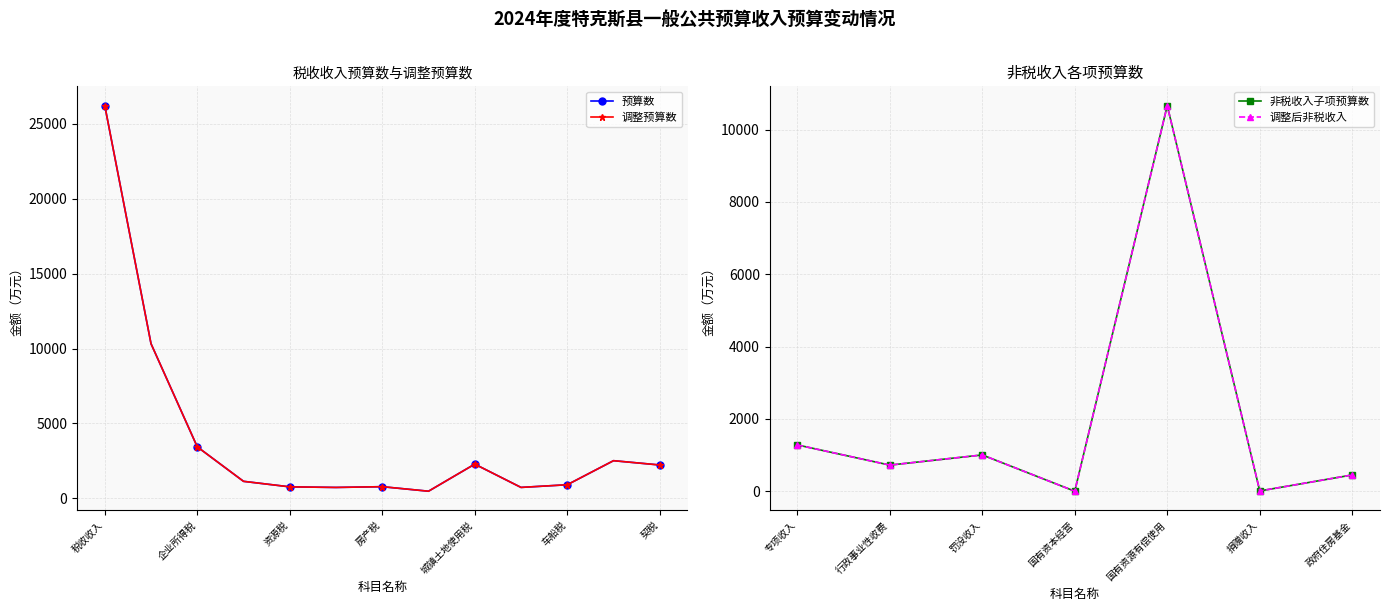

Which category has the highest value across all series?

税收收入